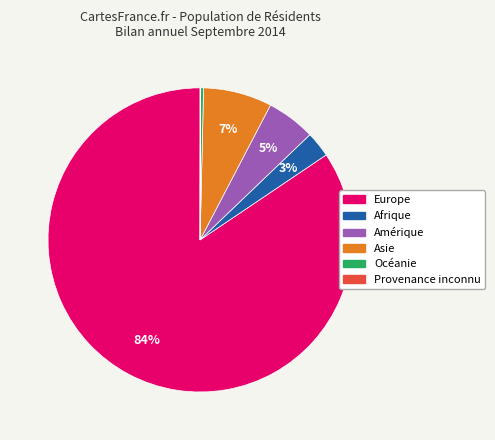

Is Europe the majority of the pie?

Yes